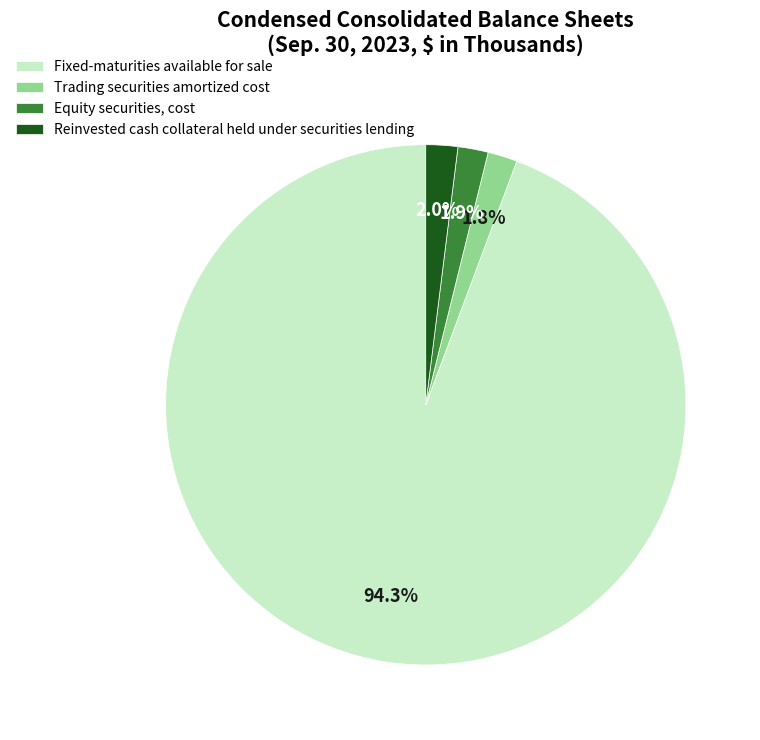

To the nearest percent, what is the difference between the Fixed-maturities available for sale and Reinvested cash collateral held under securities lending slice percentages?

92%